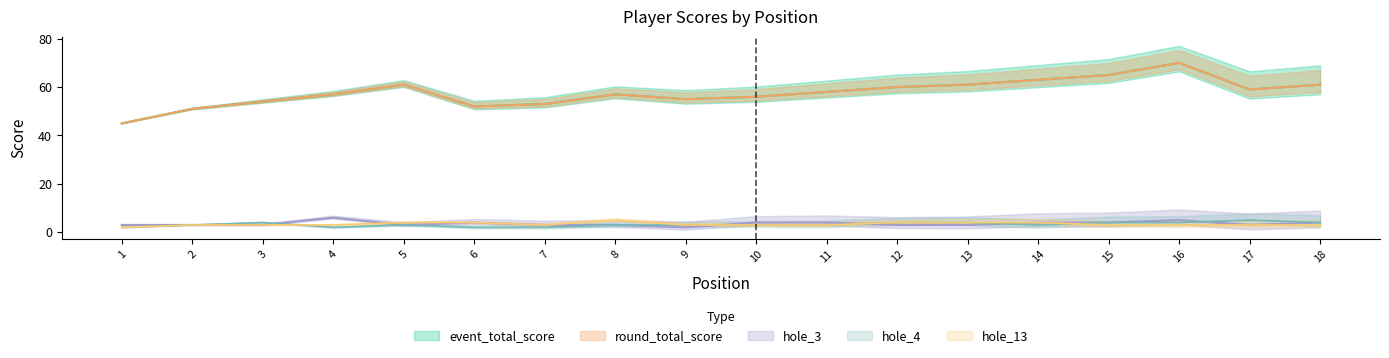

Reading left to right, transcribe all the data shown in this chart.

event_total_score: 45	51	54	57	61	52	53	57	55	56	58	60	61	63	65	70	59	61
round_total_score: 45	51	54	57	61	52	53	57	55	56	58	60	61	63	65	70	59	61
hole_3: 3	3	3	6	3	4	3	3	2	4	4	3	3	4	4	5	3	4
hole_4: 2	3	4	2	3	2	2	3	3	3	3	4	4	3	4	4	5	4
hole_13: 2	3	3	3	4	4	3	5	3	3	3	4	4	4	3	3	3	3